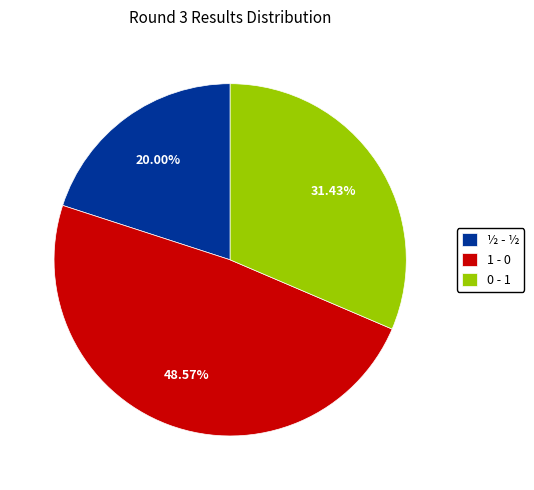

Is 1 - 0 the majority of the pie?

No